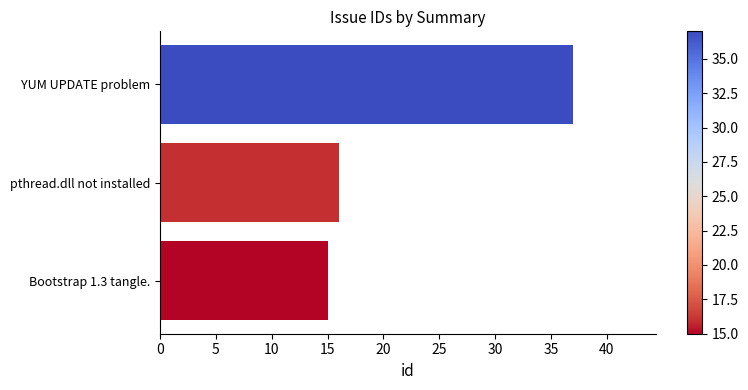

Reading bottom to top, what are all the values shown in this chart?

15	16	37